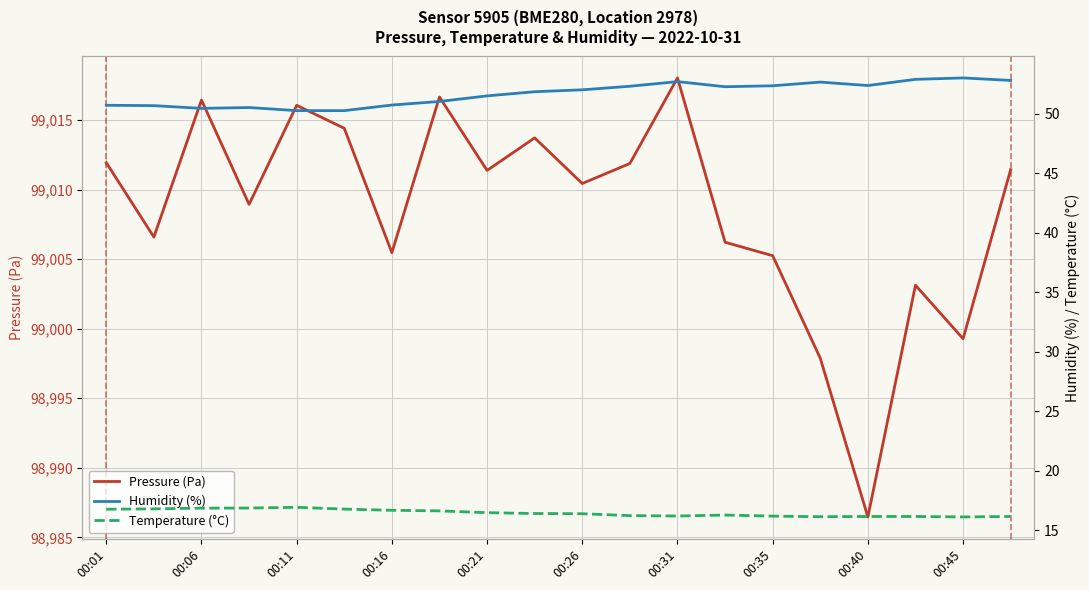

The Pressure (Pa) series shows 37245.1 at 00:06. True or false?

False